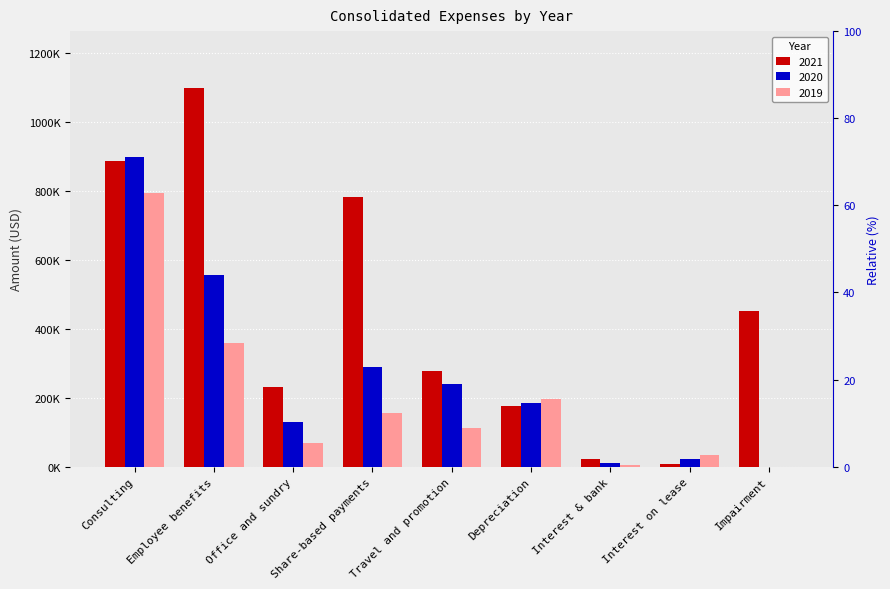

Which category has the lowest value in the 2021 series?

Interest on lease